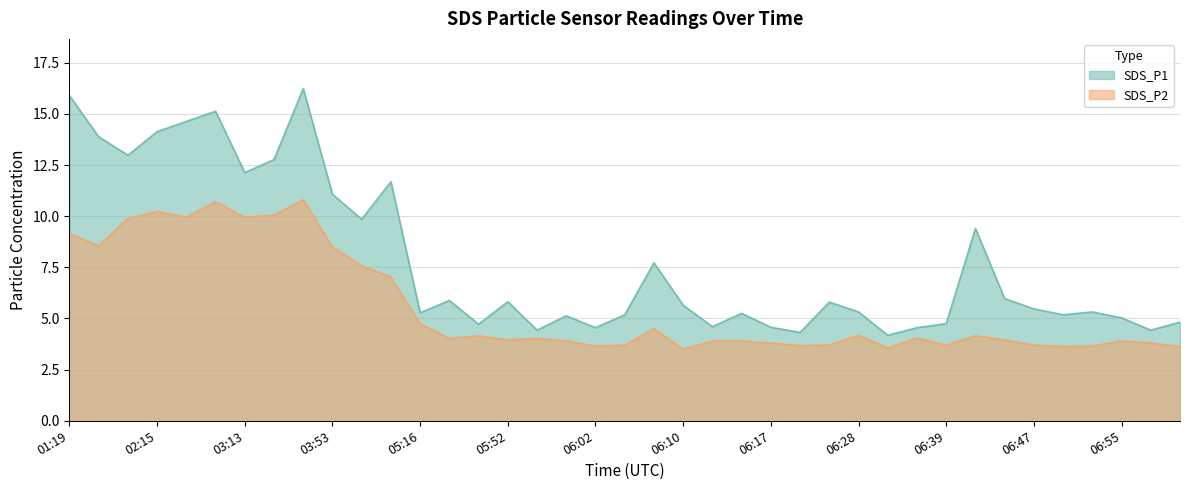

What is the average value of the SDS_P1 series?

7.8